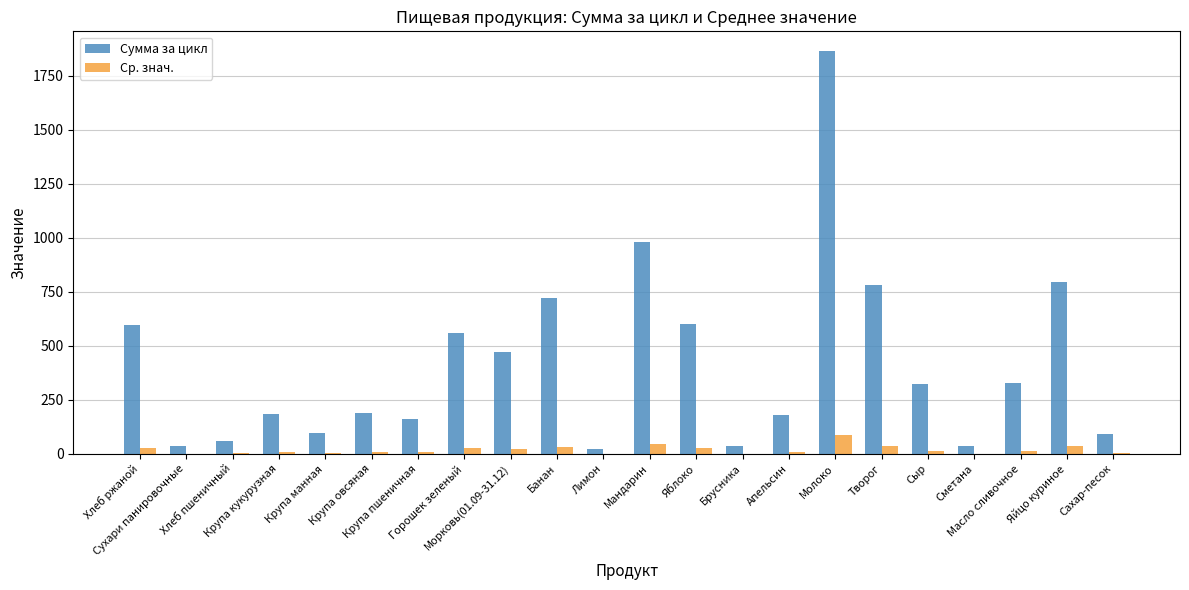

Between Крупа пшеничная and Сметана, which series saw the biggest shift?

Сумма за цикл